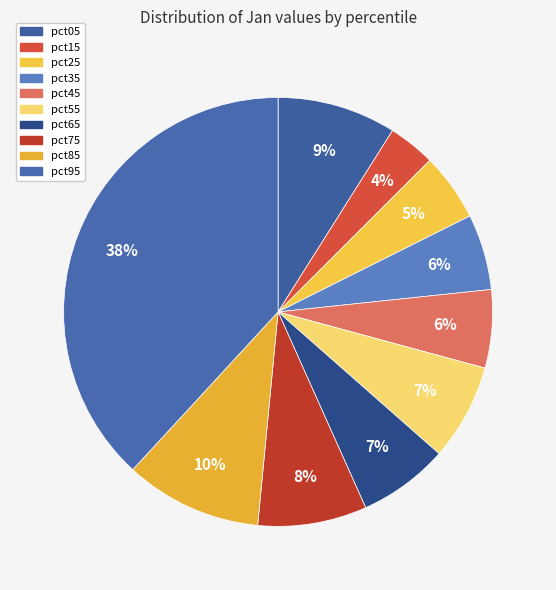

Is pct05 the majority of the pie?

No